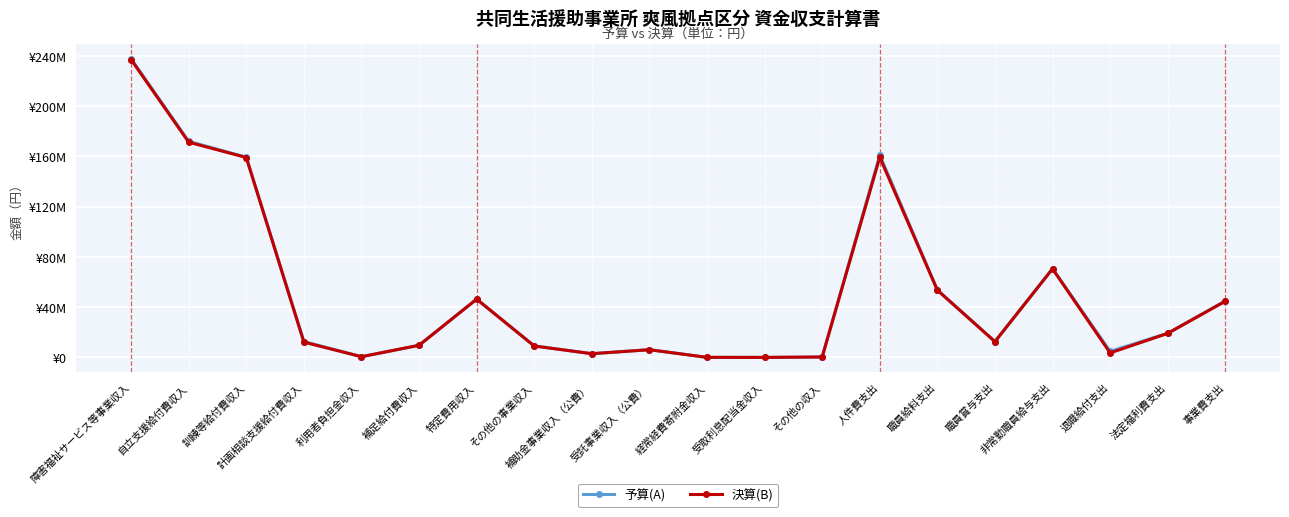

What is the value of the 決算(B) point at the 7th from the left?

46391530